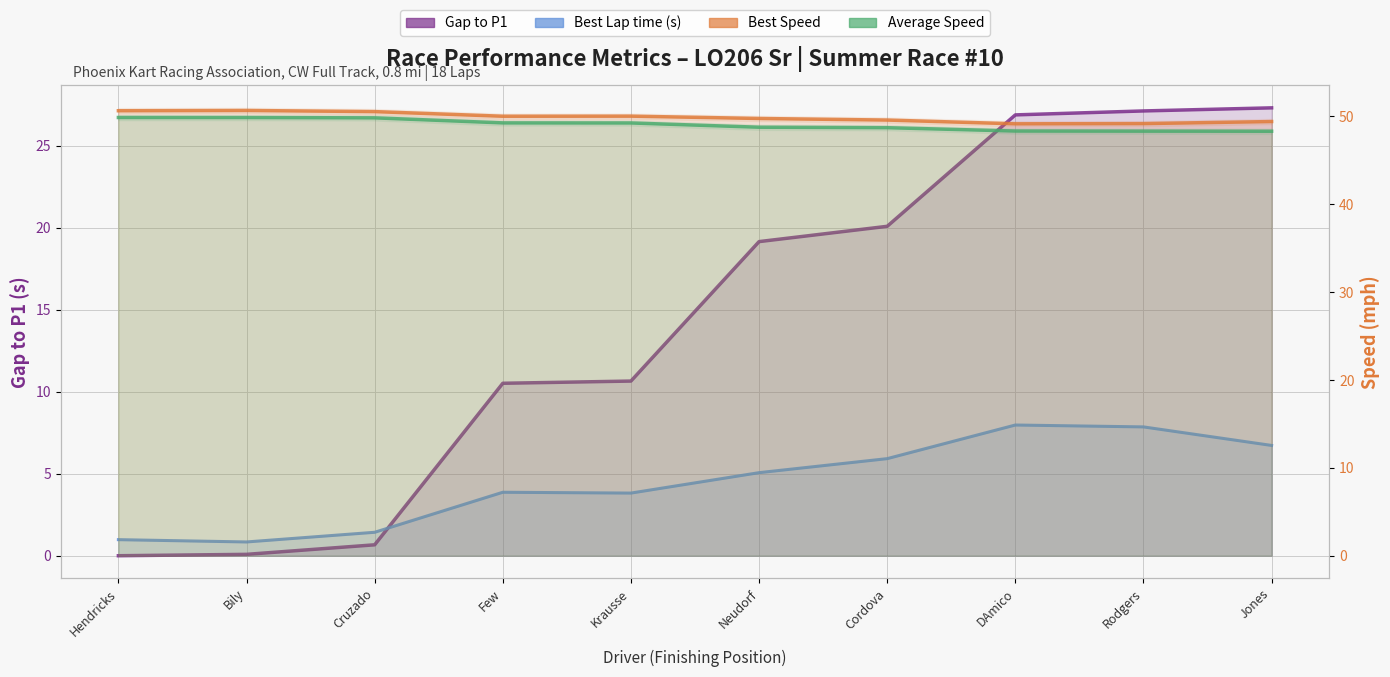

True or false: Average Speed has a value of 66.8 at Krausse.

False